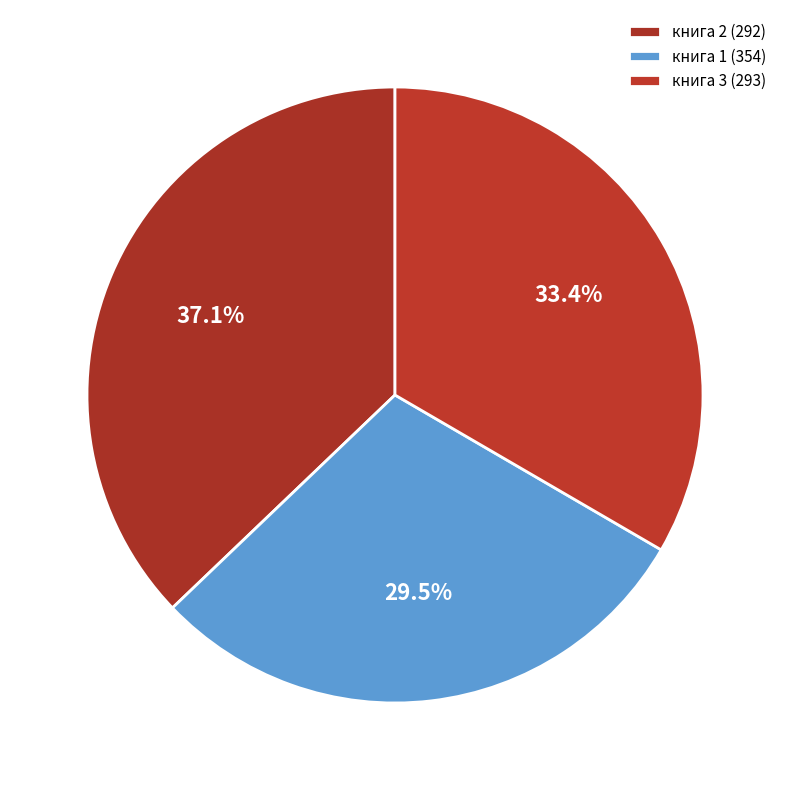

Which category has the biggest portion of the pie?

книга 2 (292)